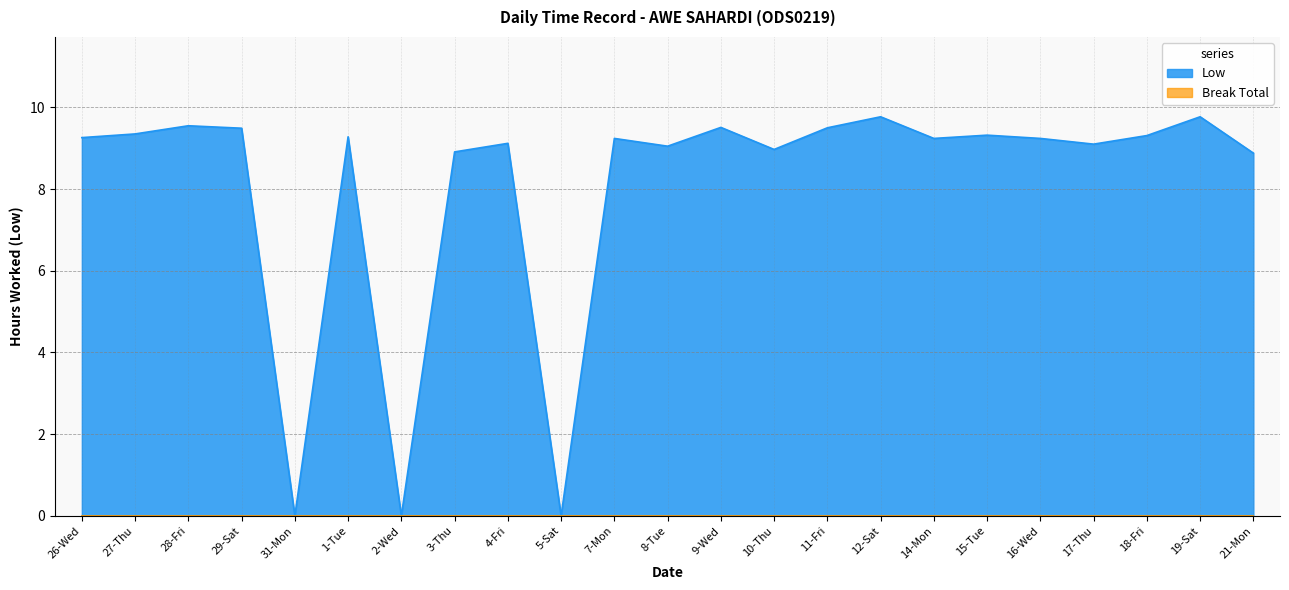

At which category does the chart reach its peak across all series?

12-Sat